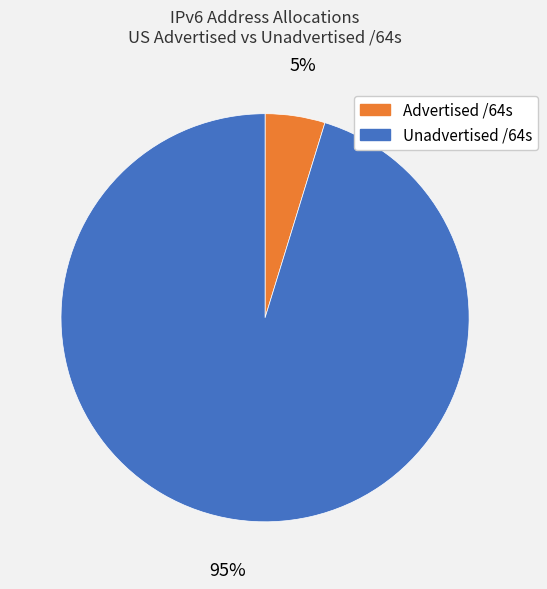

Which category has the biggest portion of the pie?

Unadvertised /64s